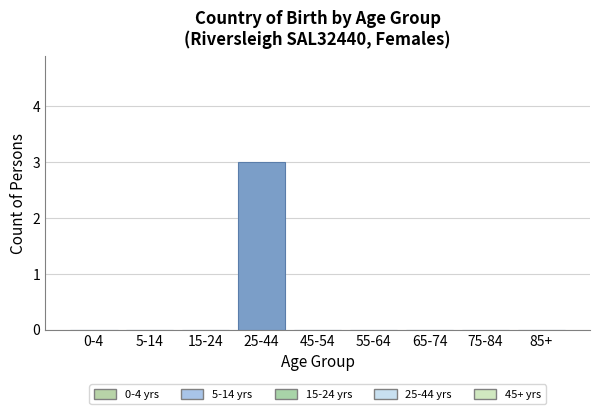

Reading left to right, extract all data points from this chart.

0-4=0	5-14=0	15-24=0	25-44=3	45-54=0	55-64=0	65-74=0	75-84=0	85+=0